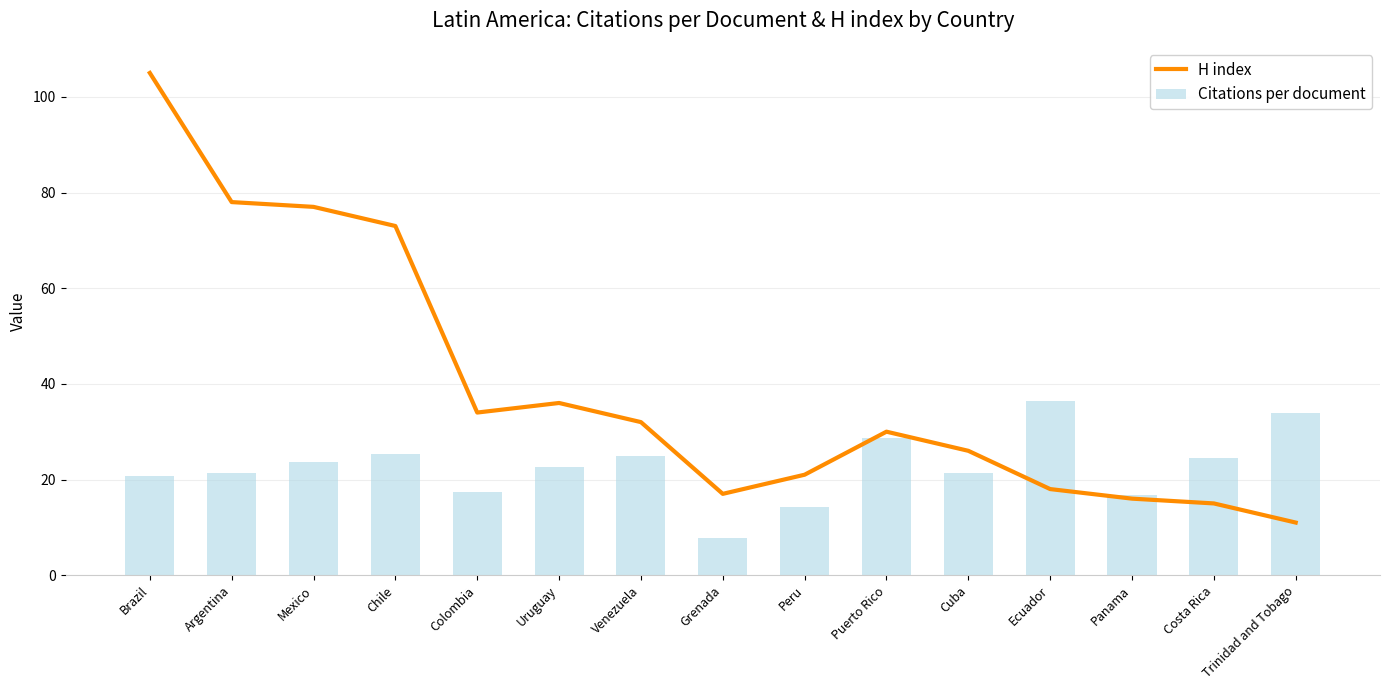

The H index series shows 11.0 at Trinidad and Tobago. True or false?

True